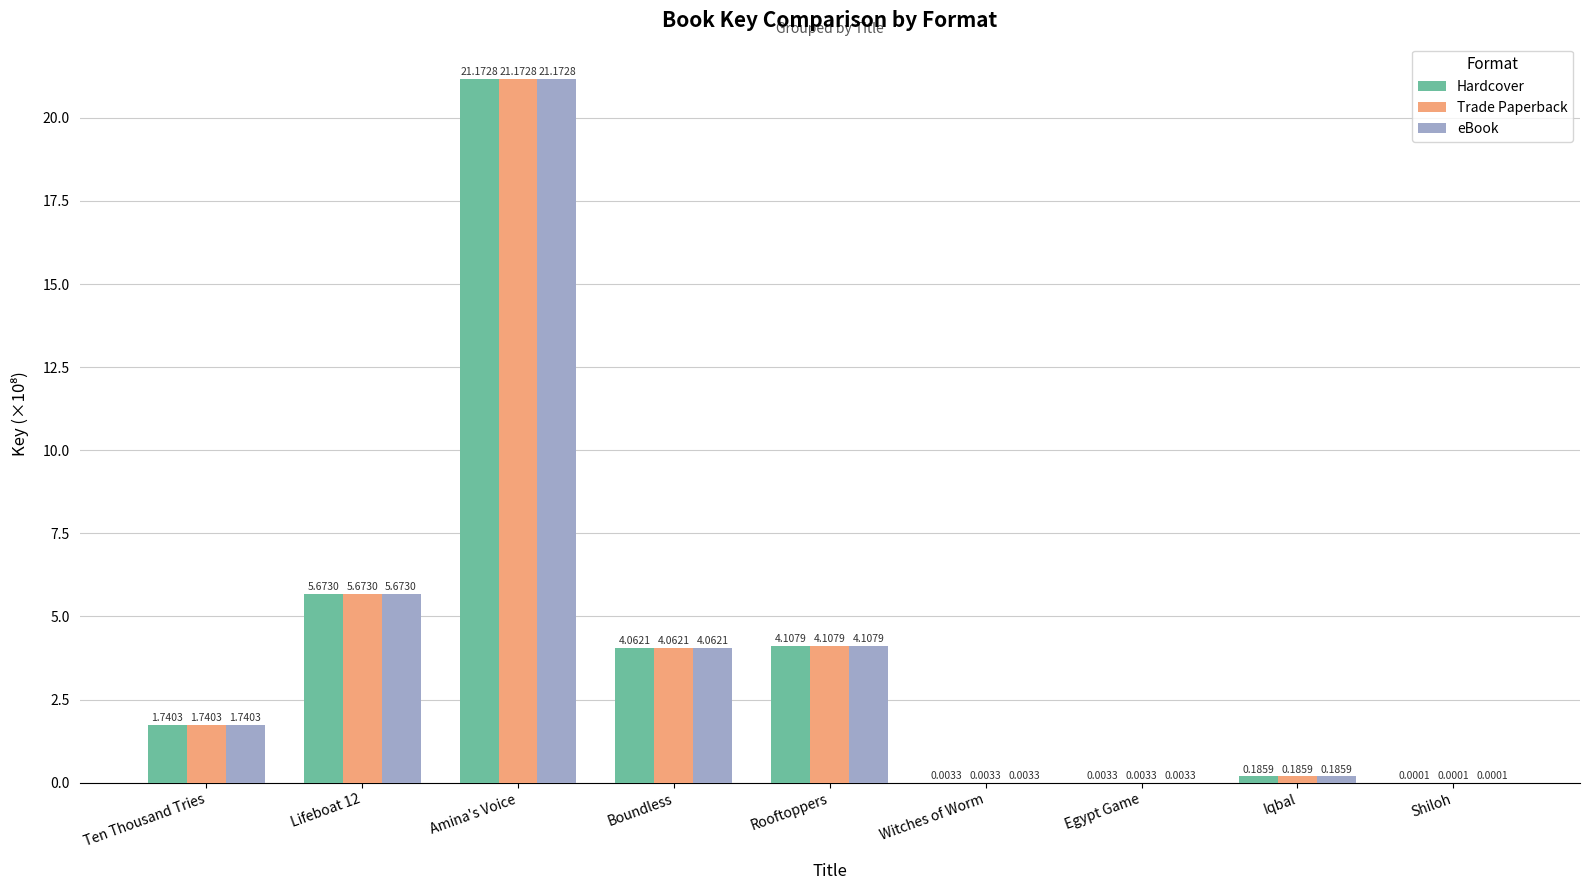

Is the value of Trade Paperback at Witches of Worm greater than the value of eBook at Amina's Voice?

No